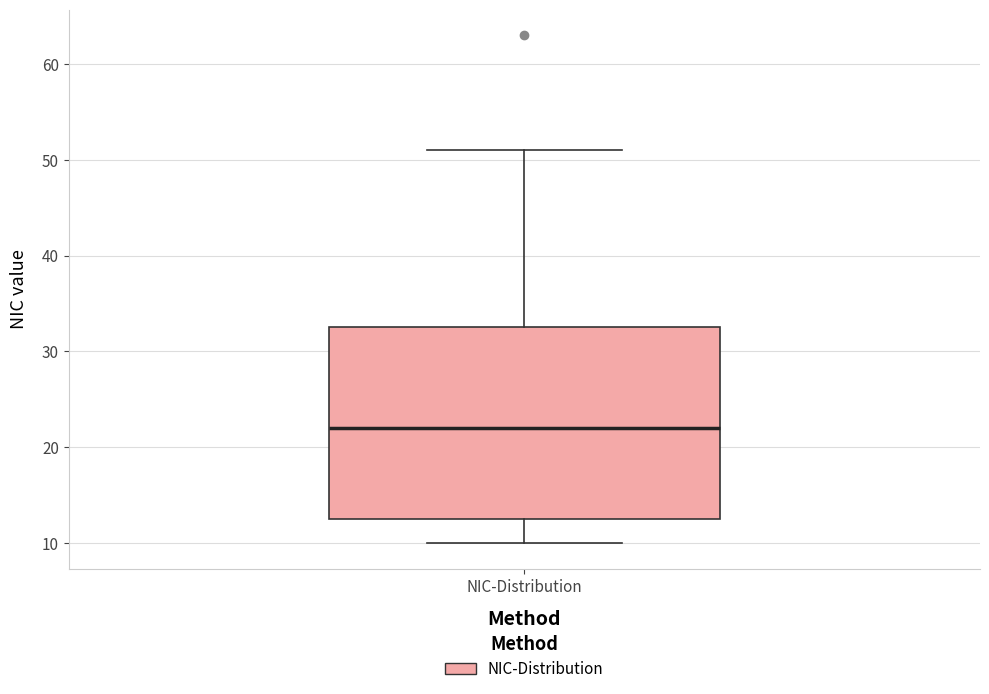

Read this box plot against the y-axis: the position of the median line, the range covered by the box, and the ends of both whiskers. The values are not printed on the chart, so give them approximately, as read against the axis.

median 22, box 13 to 33, whiskers 10 to 51